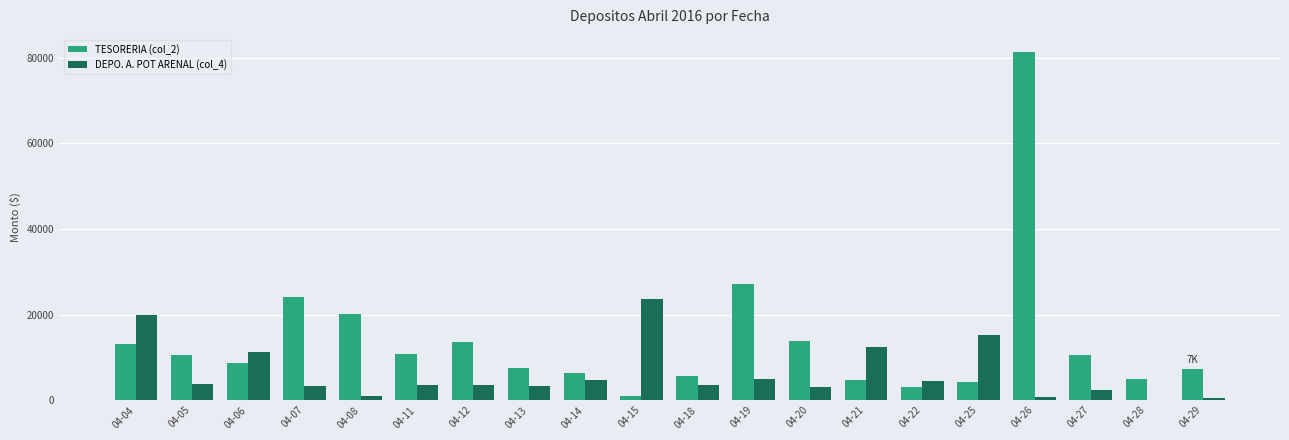

What is the total value across all series at 04-18?

9111.5